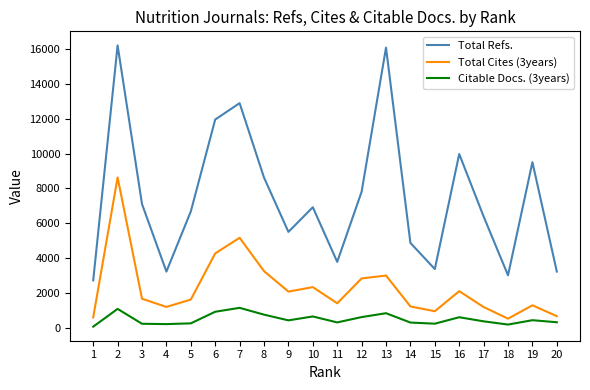

Rank the series by their average value, from highest to lowest.

Total Refs., Total Cites (3years), Citable Docs. (3years)